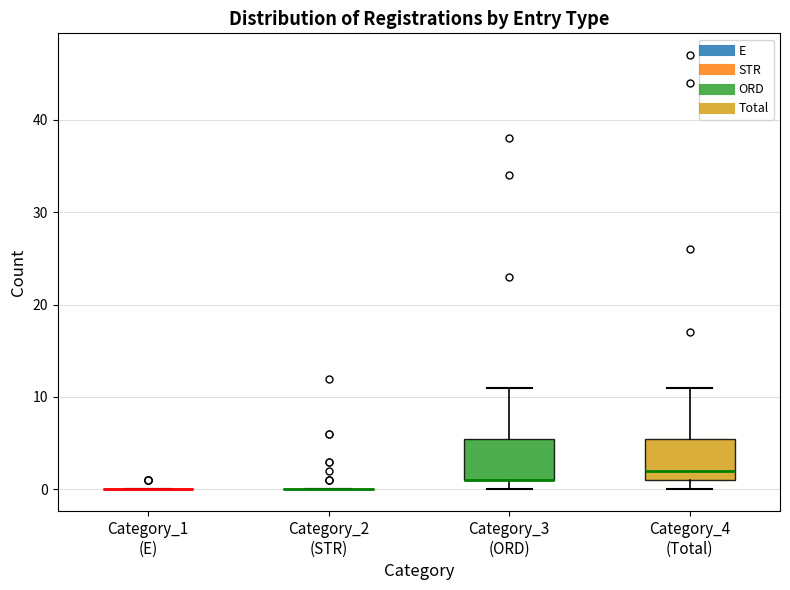

Reading left to right, transcribe this box plot: for each box, give where its median line is, the range the box spans, and where its two whiskers end, as read against the y-axis. The values are not printed on the chart, so give them approximately, as read against the axis.

Category_1 (E): box collapsed to a line at 0, whiskers 0 to 0
Category_2 (STR): box collapsed to a line at 0, whiskers 0 to 0
Category_3 (ORD): median 1 (drawn on the box's lower edge), box 1 to 6, whiskers 0 to 11
Category_4 (Total): median 2, box 1 to 6, whiskers 0 to 11